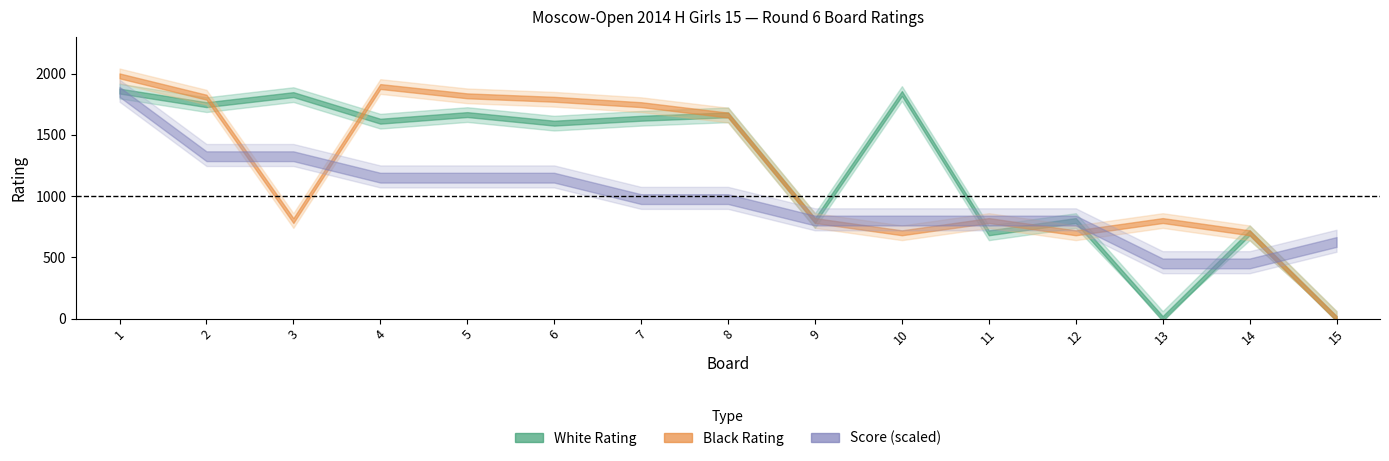

Between 13 and 15, which series saw the biggest shift?

Black Rating